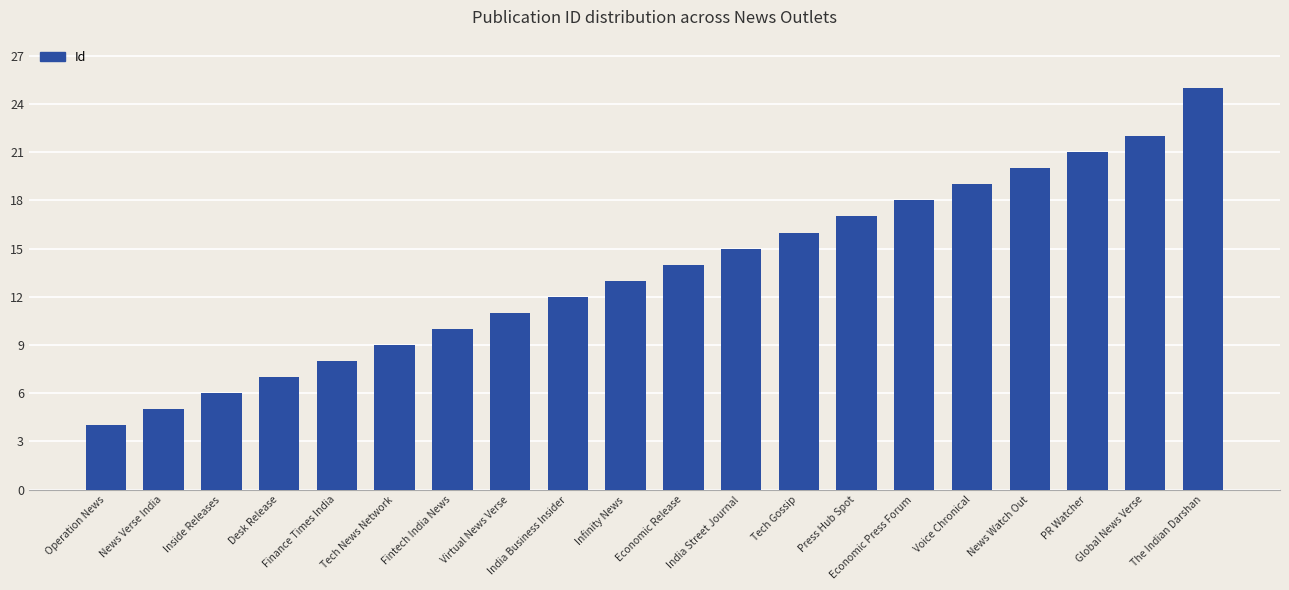

Which category has the highest value across all series?

The Indian Darshan